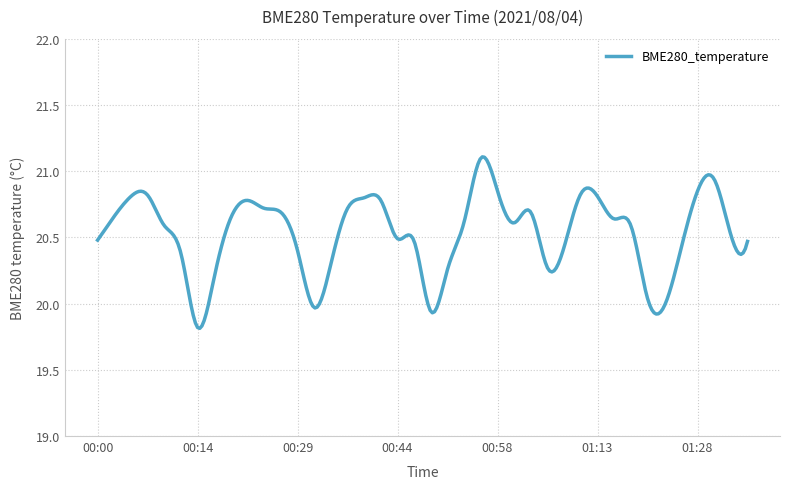

What is the difference between the maximum and minimum values?

1.3